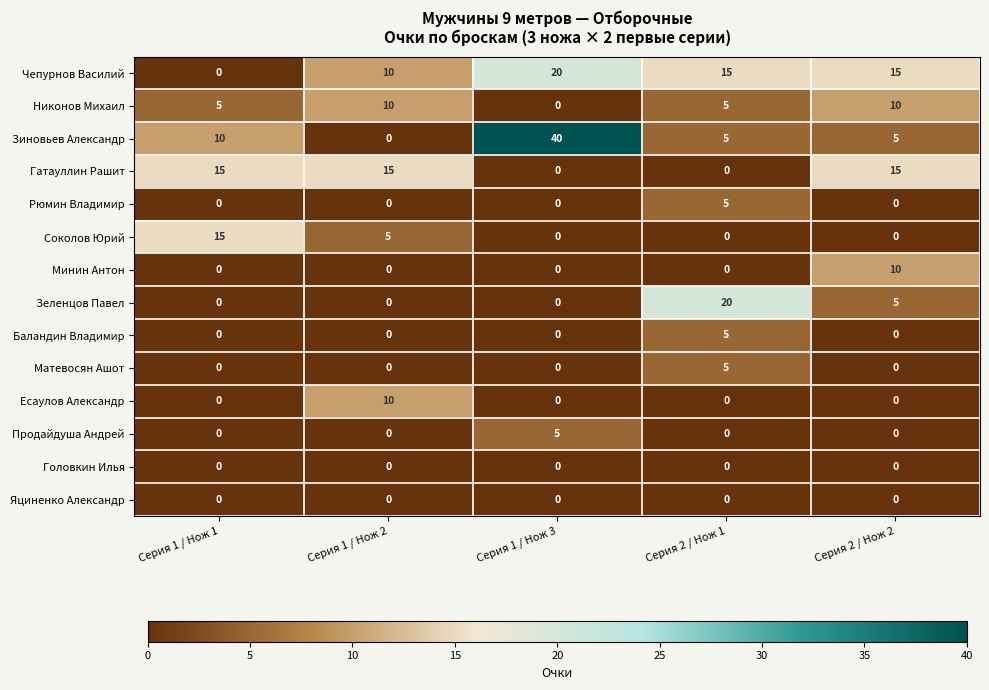

What is the difference between the second highest and second lowest values in the Гатауллин Рашит series?

15